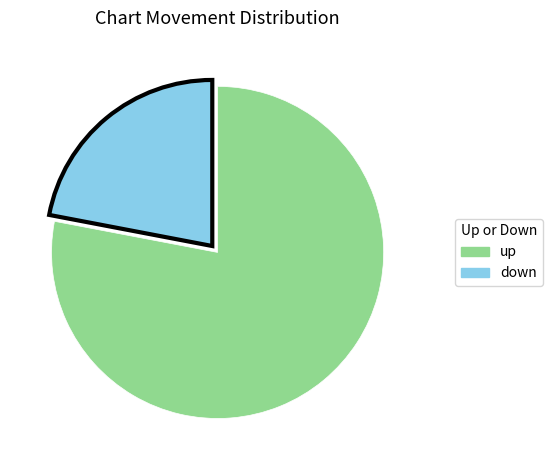

Which slice is the largest?

up